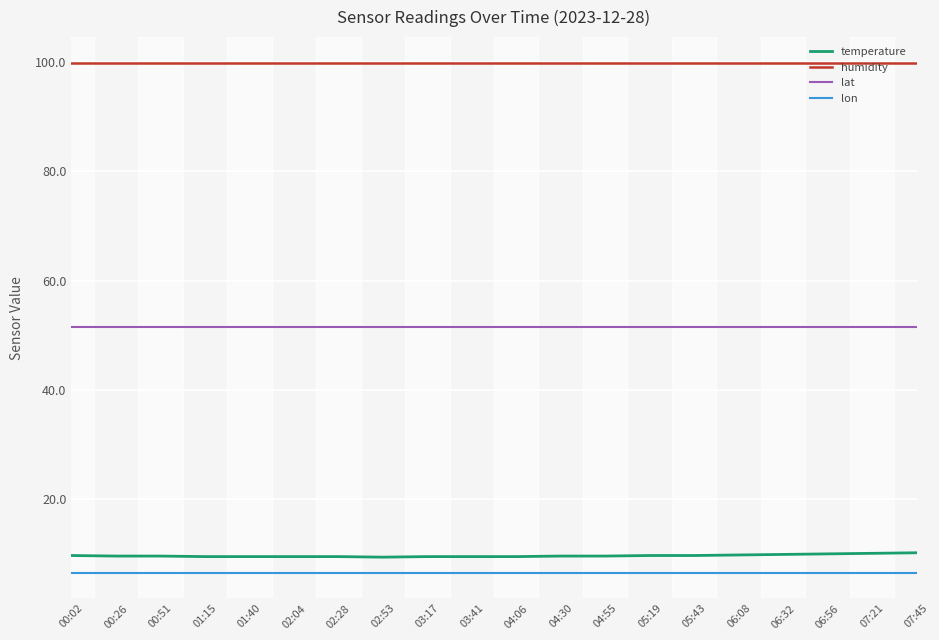

Does the chart have visible grid lines?

Yes